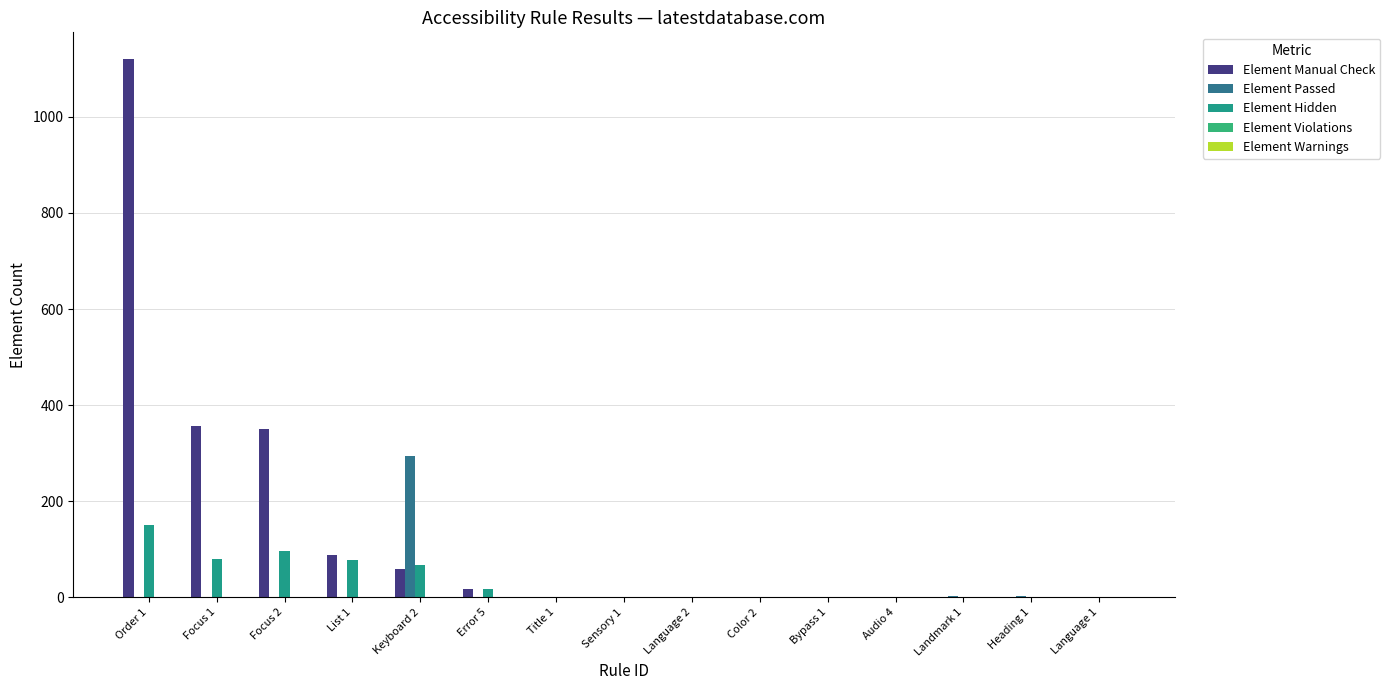

Rank the series at Title 1 from lowest to highest value.

Element Passed, Element Hidden, Element Violations, Element Warnings, Element Manual Check